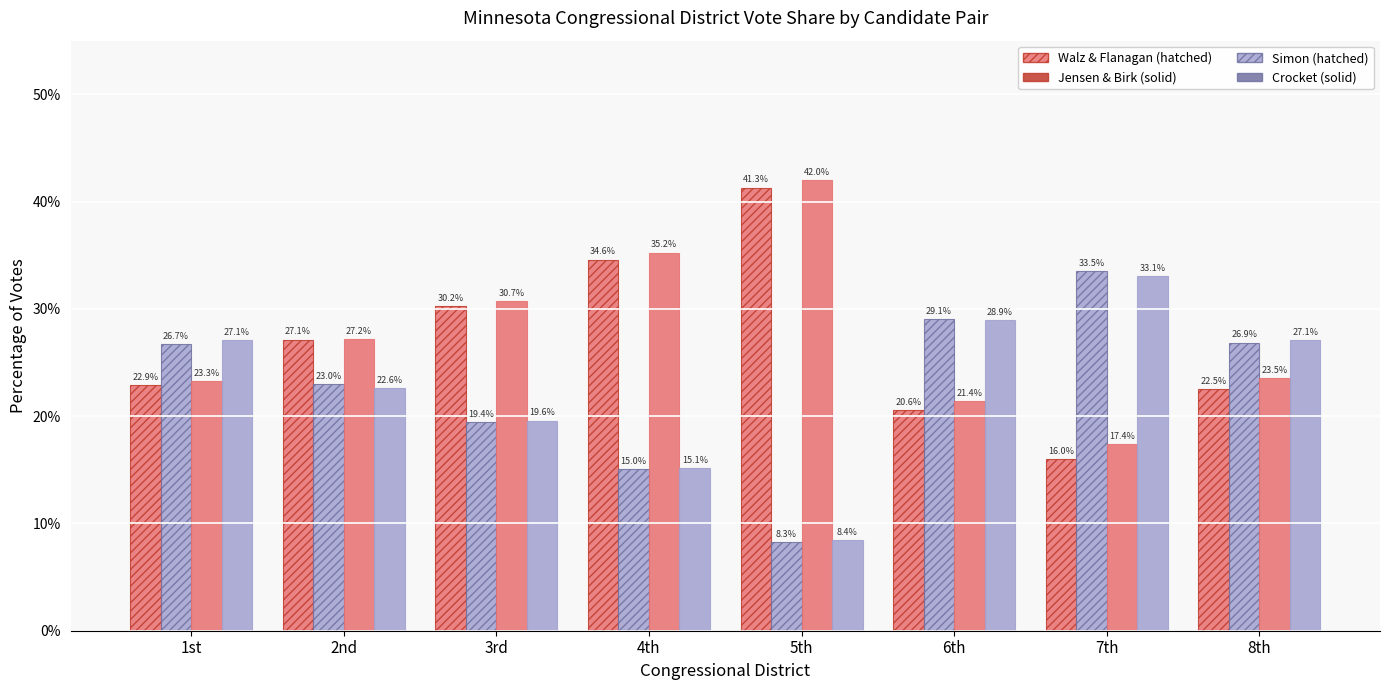

What is the label of the 7th bar from the left?

7th